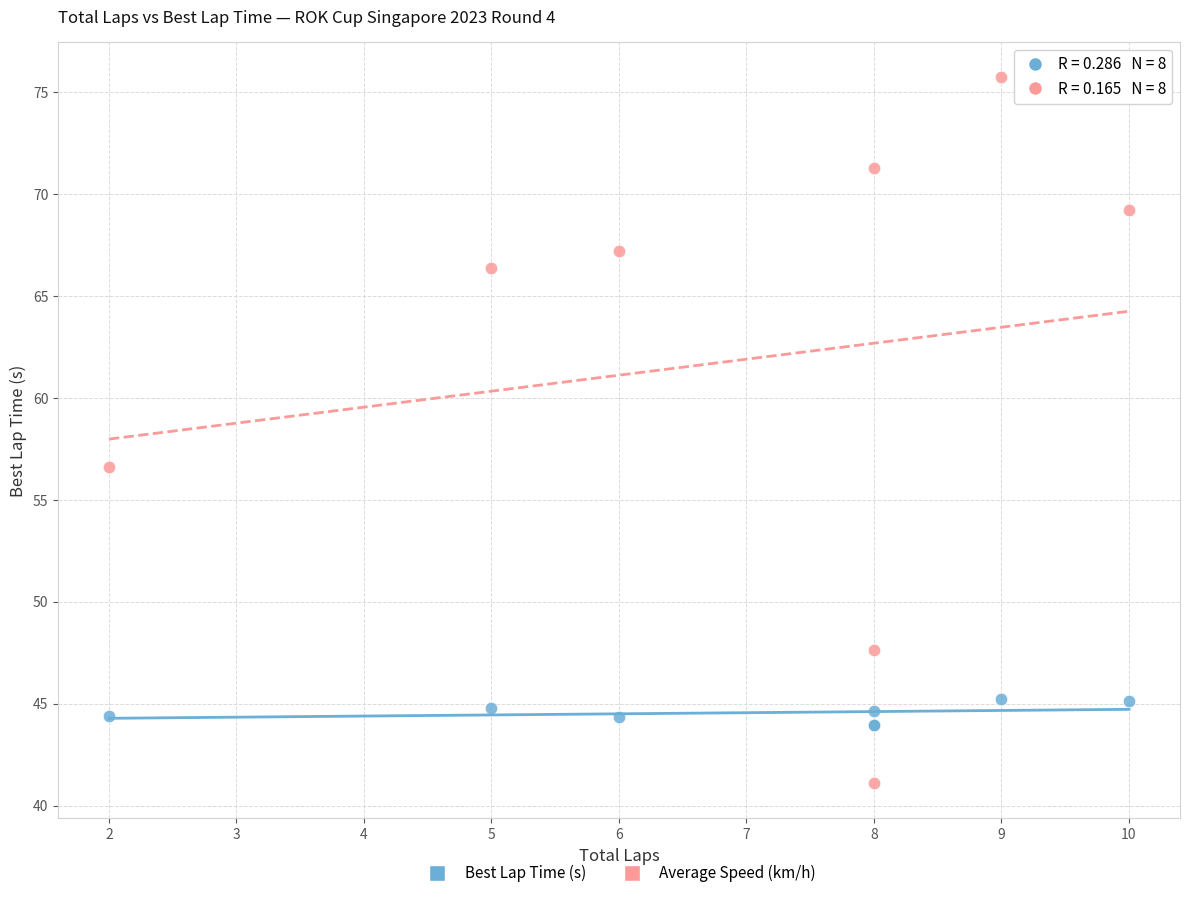

Which series has the widest spread of Y values?

Average Speed (km/h)